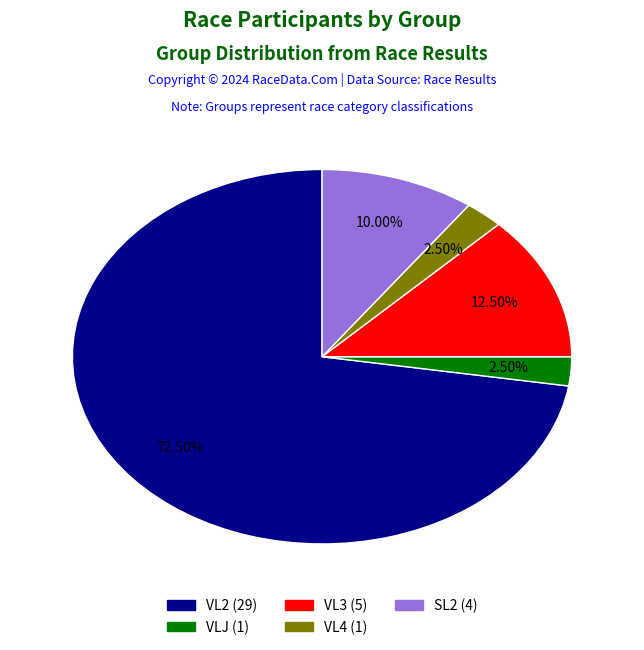

How many slices are in this pie chart?

5